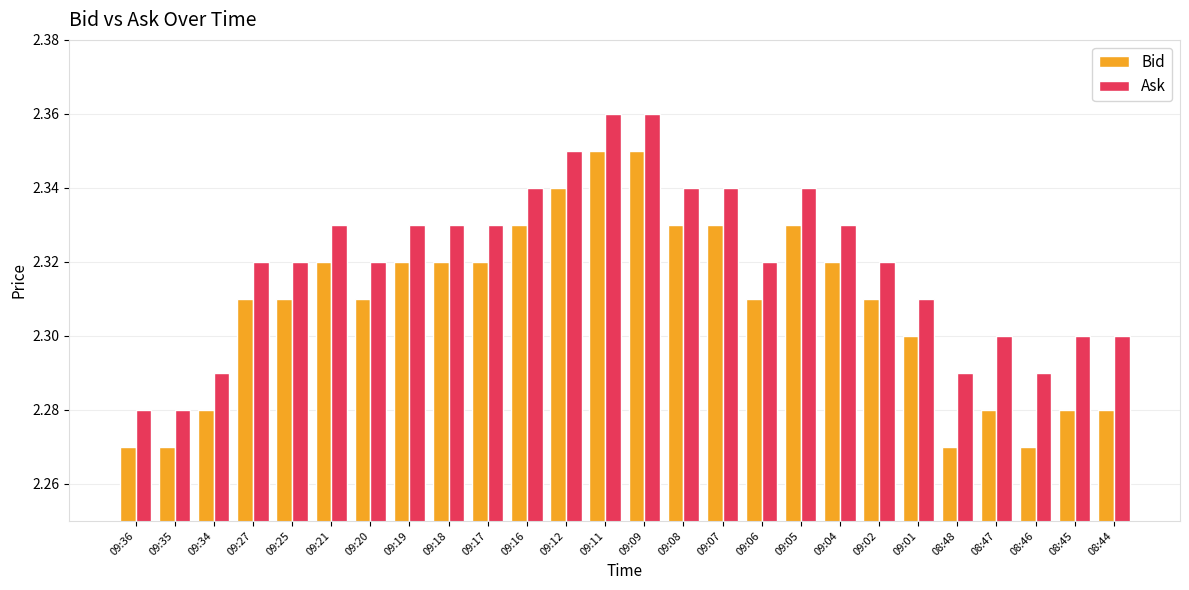

What is the difference between the maximum and minimum values in the Ask series?

0.1